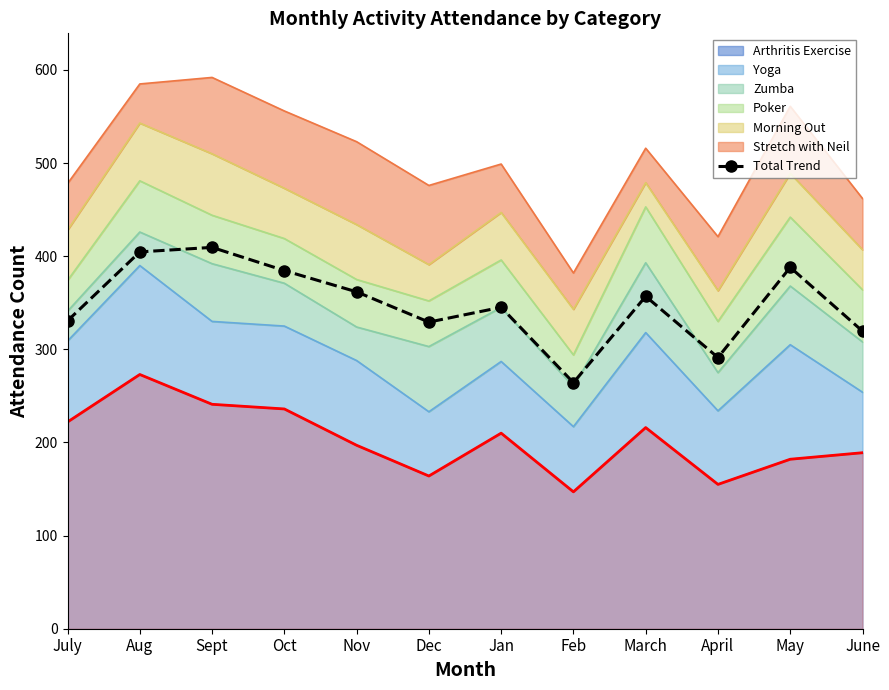

Reading right to left, transcribe all the data shown in this chart.

319.6	388.1	291.2	356.9	264.2	345.2	329.3	361.8	384.6	409.5	404.7	330.6